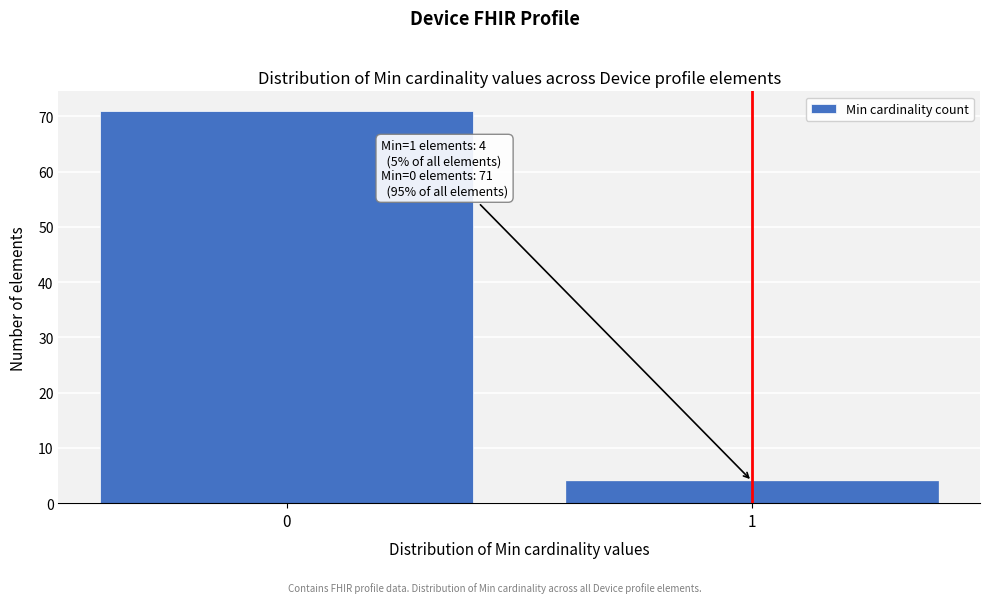

Reading left to right, list all the values displayed in this chart.

71	4